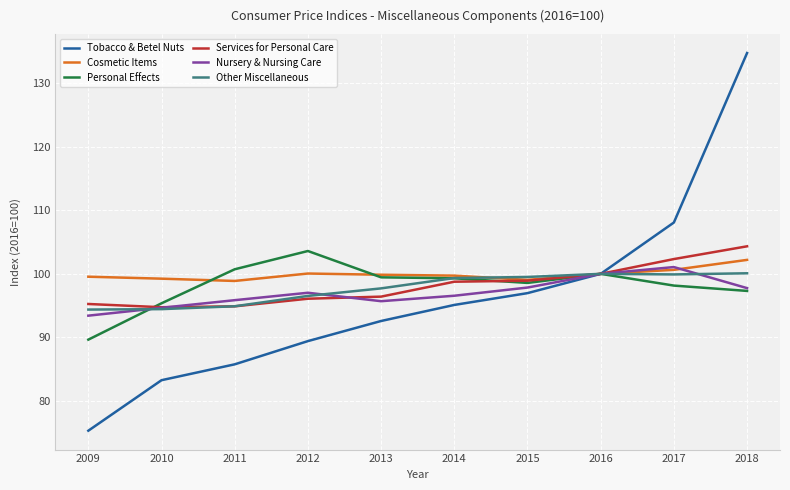

The value of Services for Personal Care at 2012 is 96.1. True or false?

True